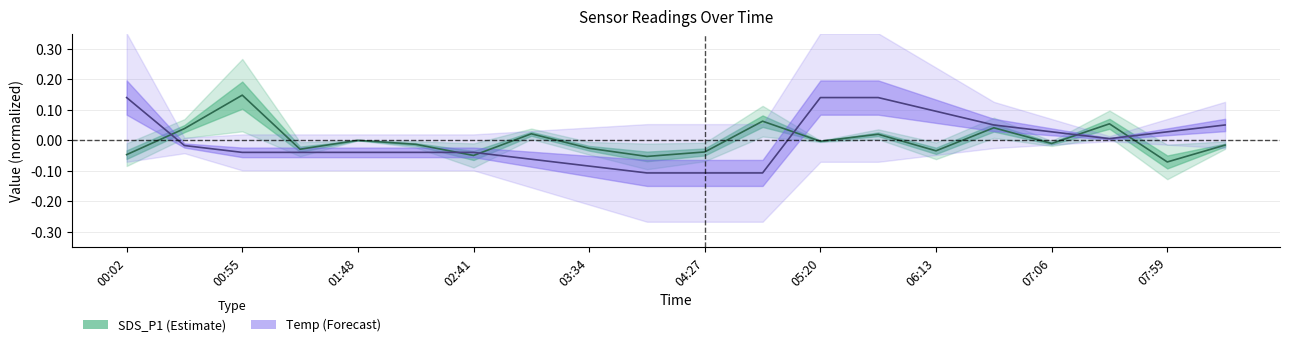

At which category does the chart reach its minimum across all series?

04:00